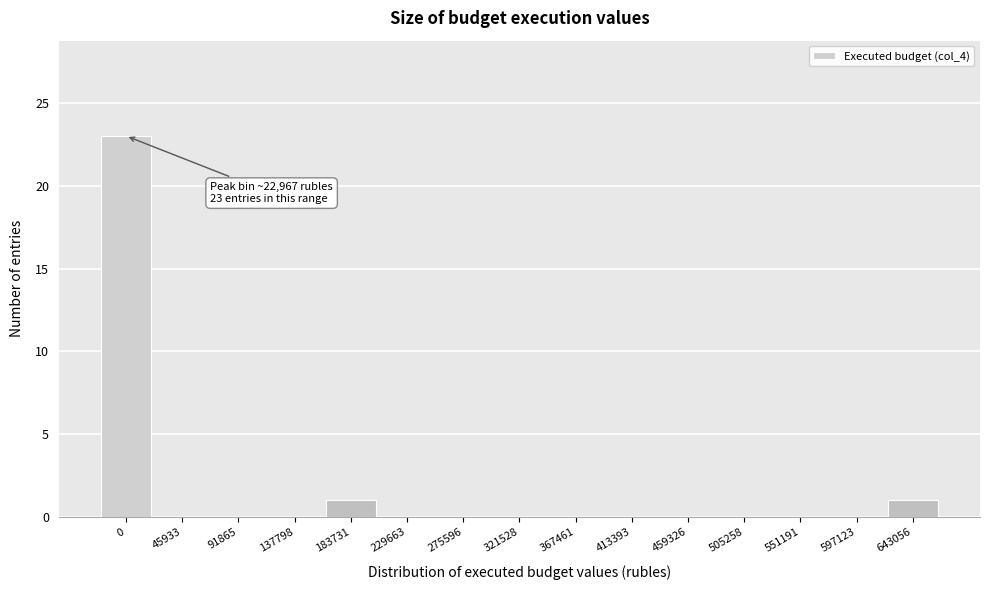

Reading left to right, transcribe all the data shown in this chart.

0=23	45933=0	91865=0	137798=0	183731=1	229663=0	275596=0	321528=0	367461=0	413393=0	459326=0	505258=0	551191=0	597123=0	643056=1